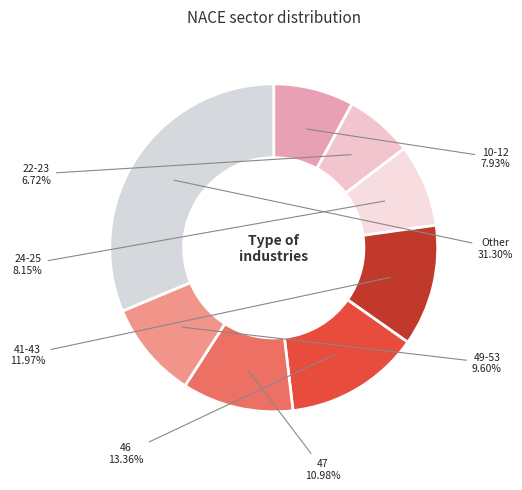

Which category has the biggest portion of the pie?

Other